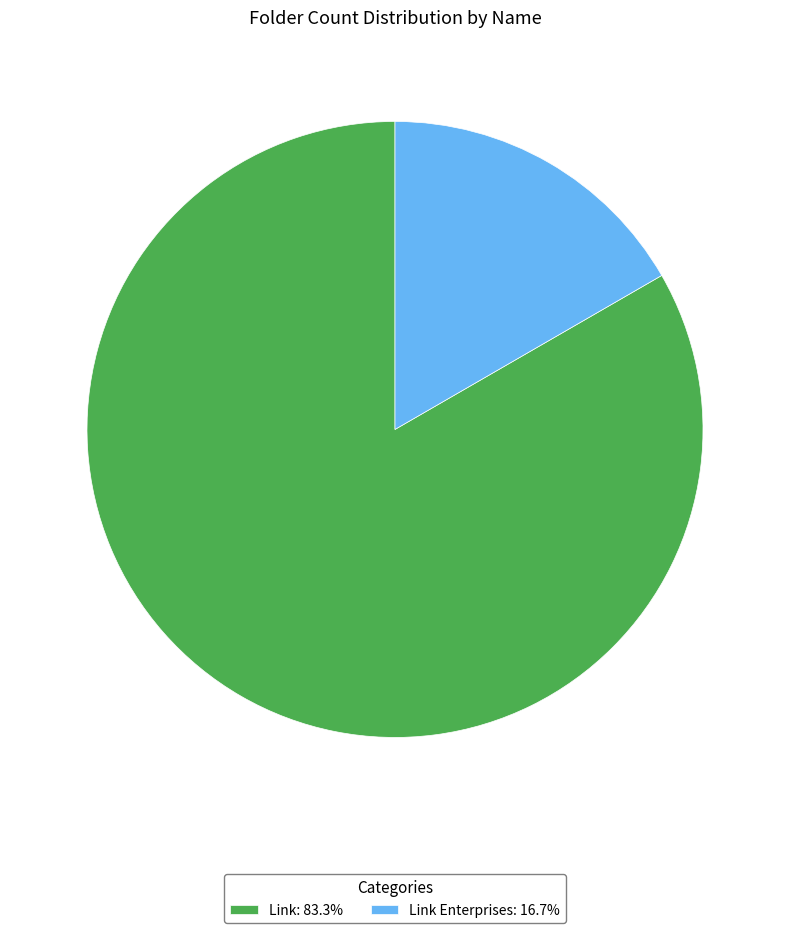

Is there any slice that represents more than half of the pie?

Yes